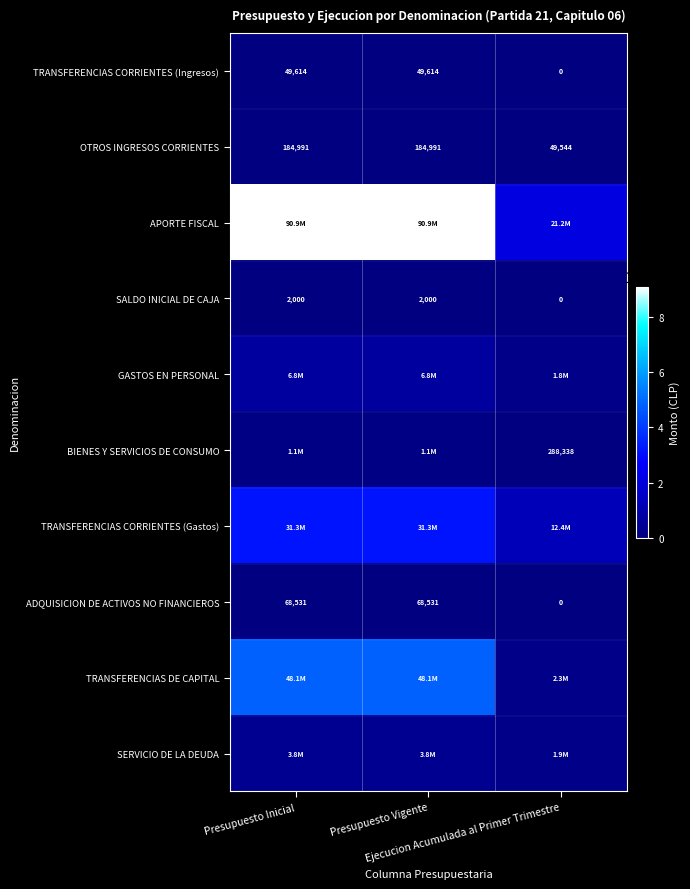

What is the difference between the second highest and minimum values in the OTROS INGRESOS CORRIENTES series?

135447